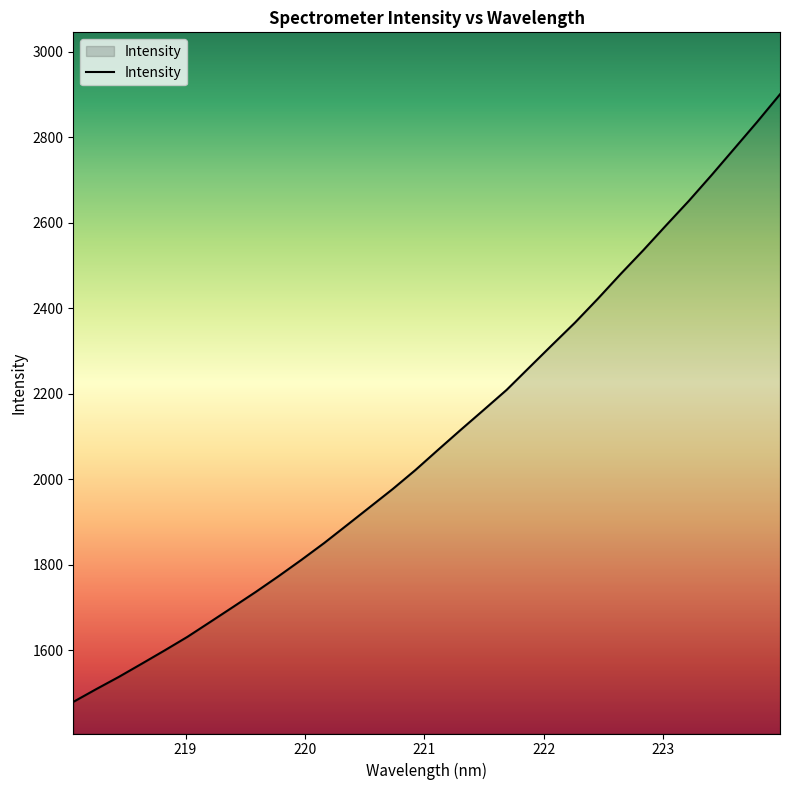

How many series are shown in this chart?

1